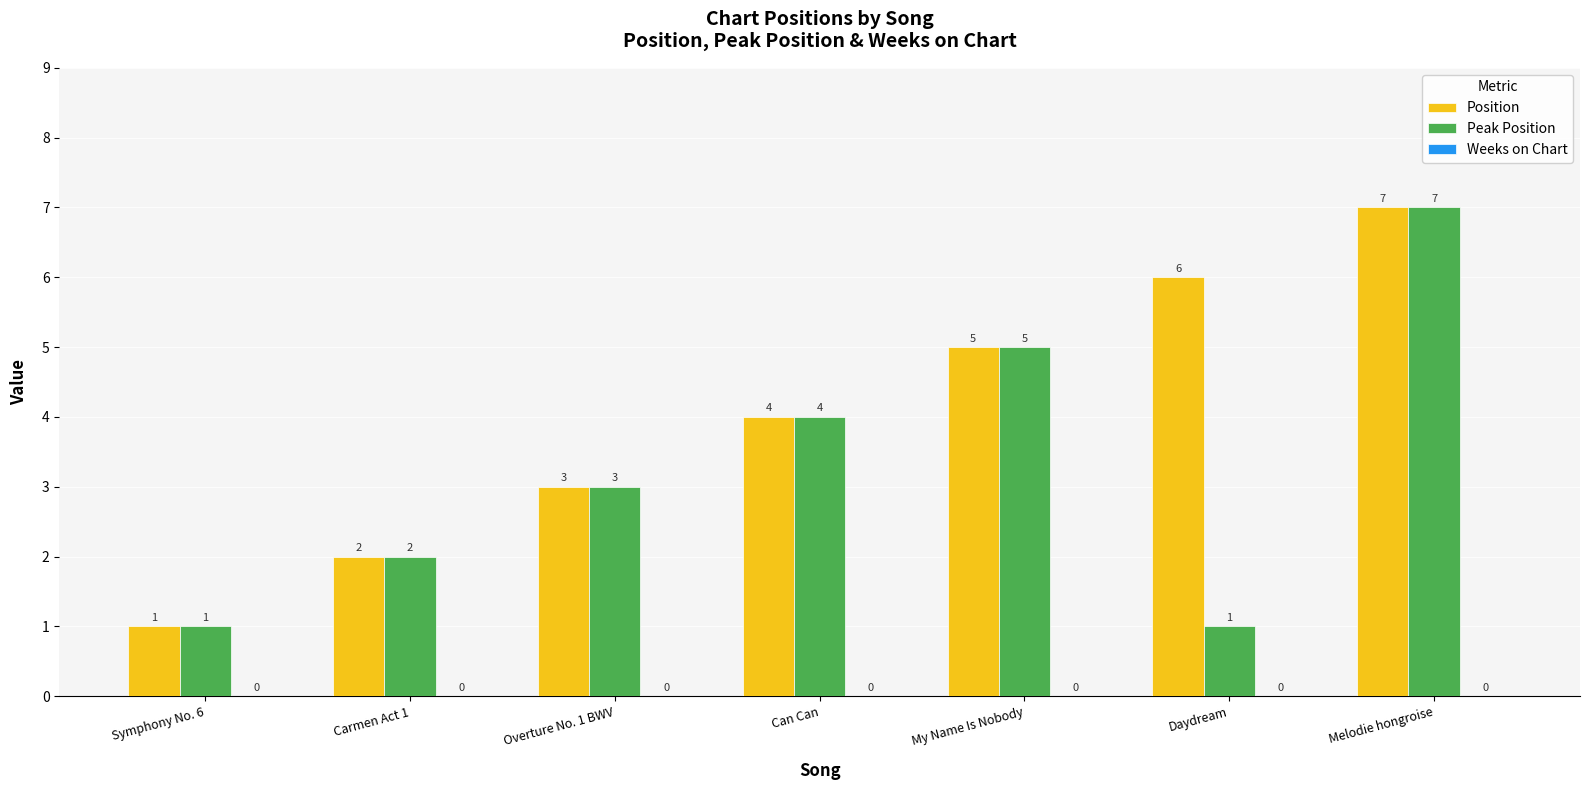

At which category is the sum across all series the highest?

Melodie hongroise